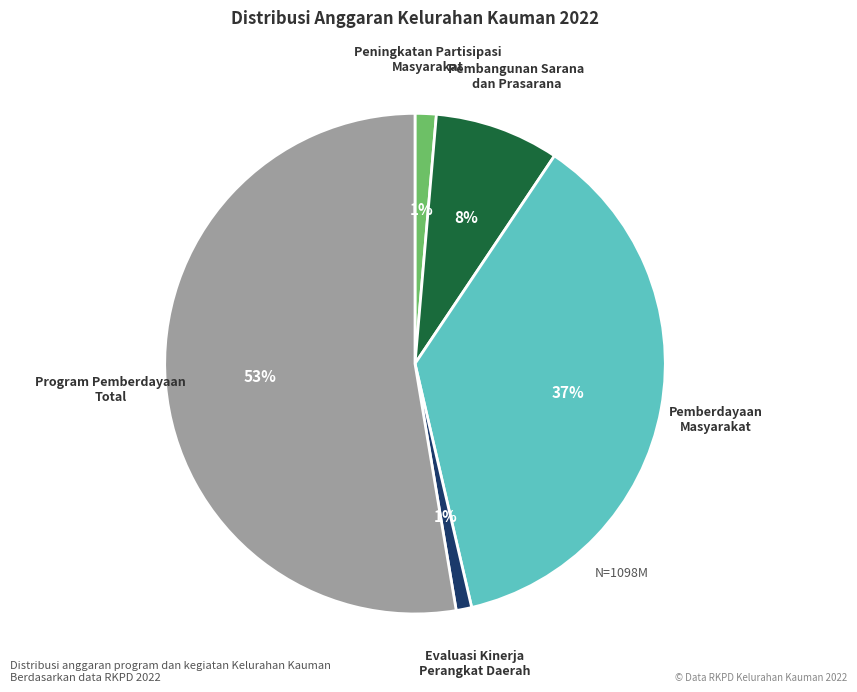

Does any single category account for the majority?

Yes